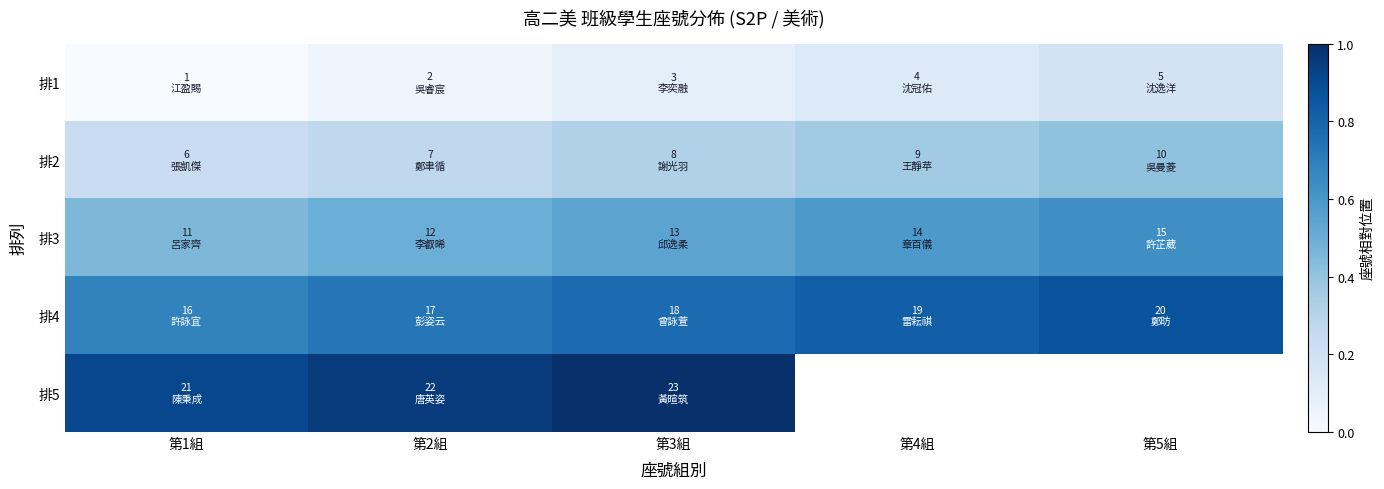

At how many categories does at least one series exceed 0?

5